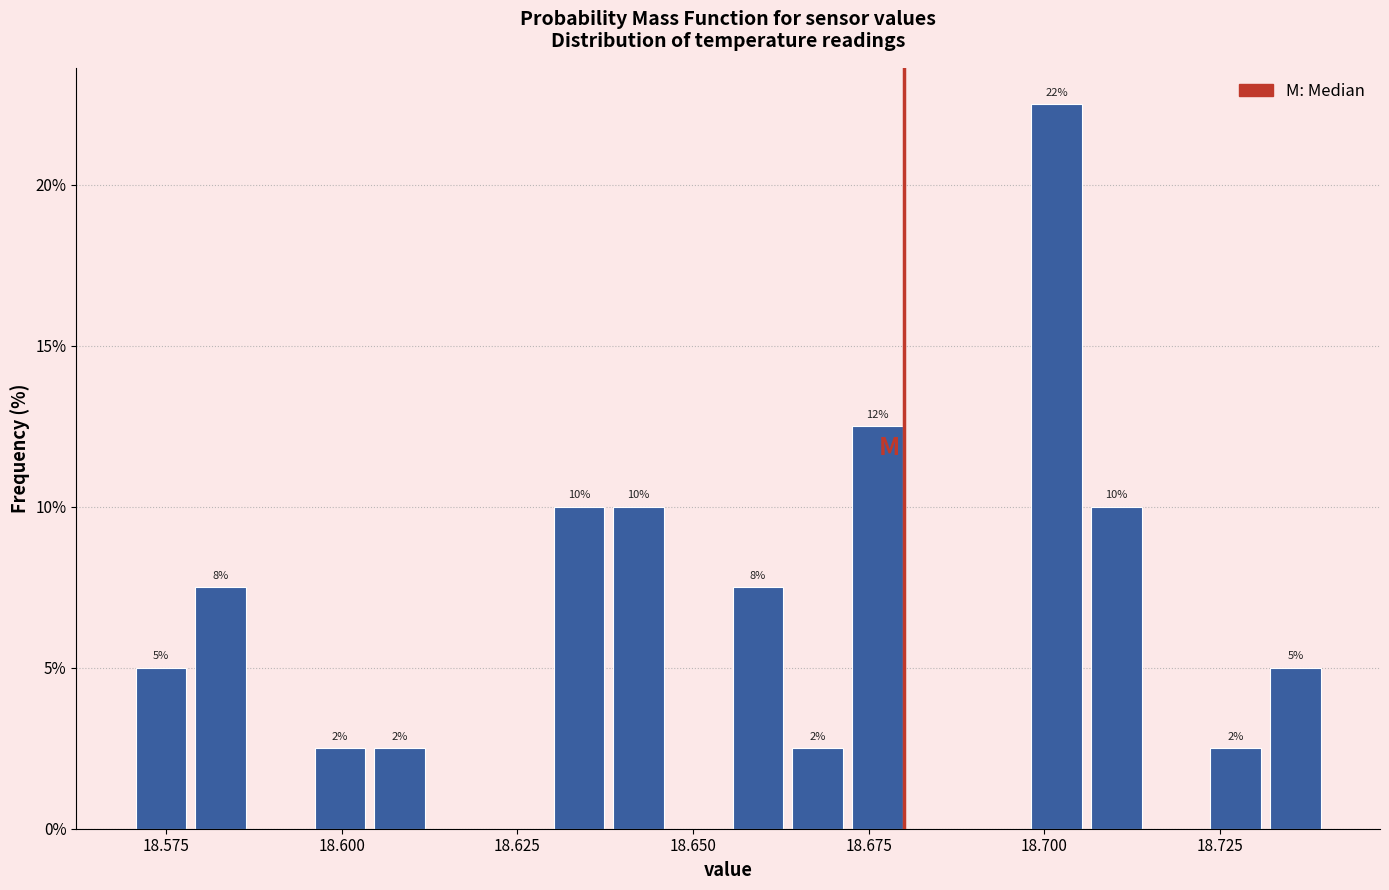

Read against the x-axis, roughly where is the centre of the tallest bar?

18.700